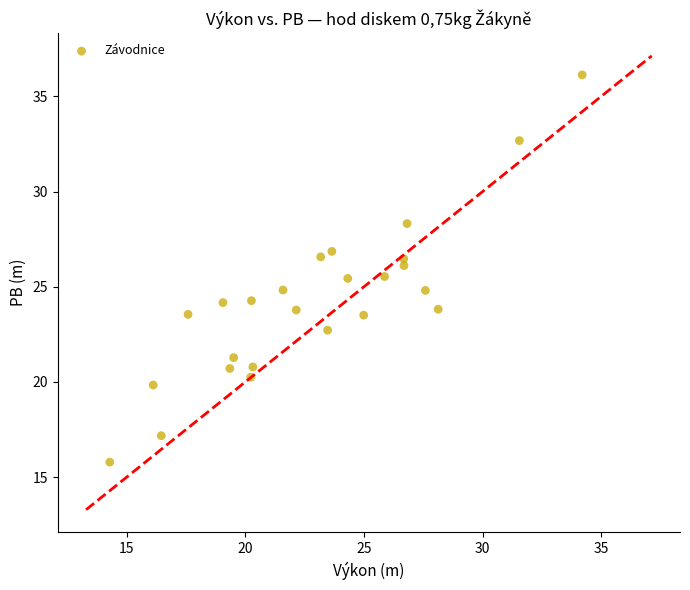

What is the range of Y values (max minus min)?

20.3